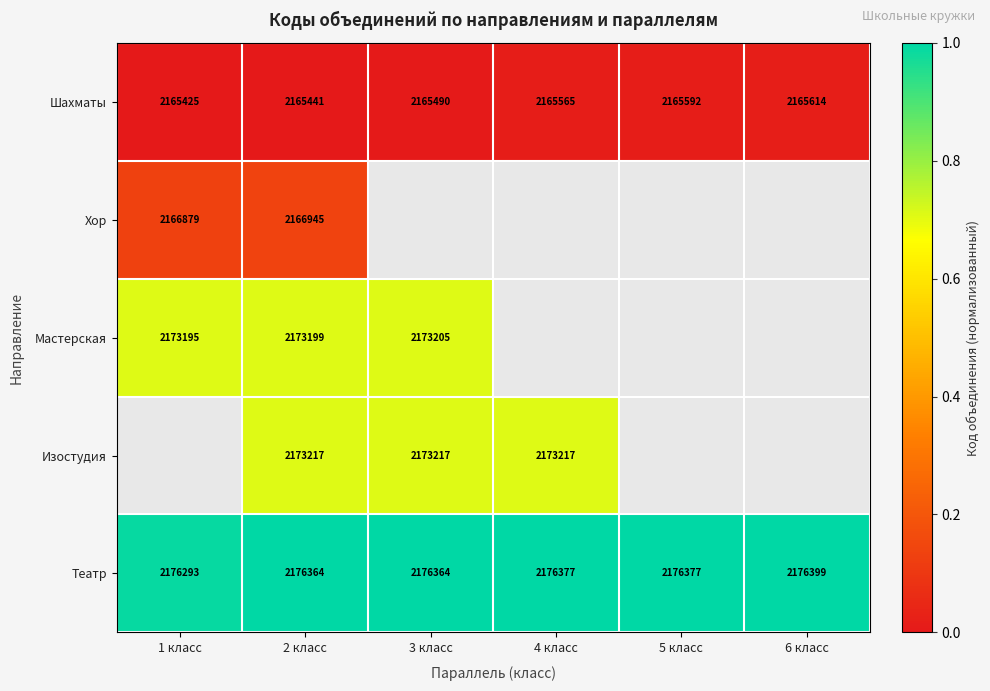

What value does the Шахматы series have at 3 класс, to the nearest 10?

2165490